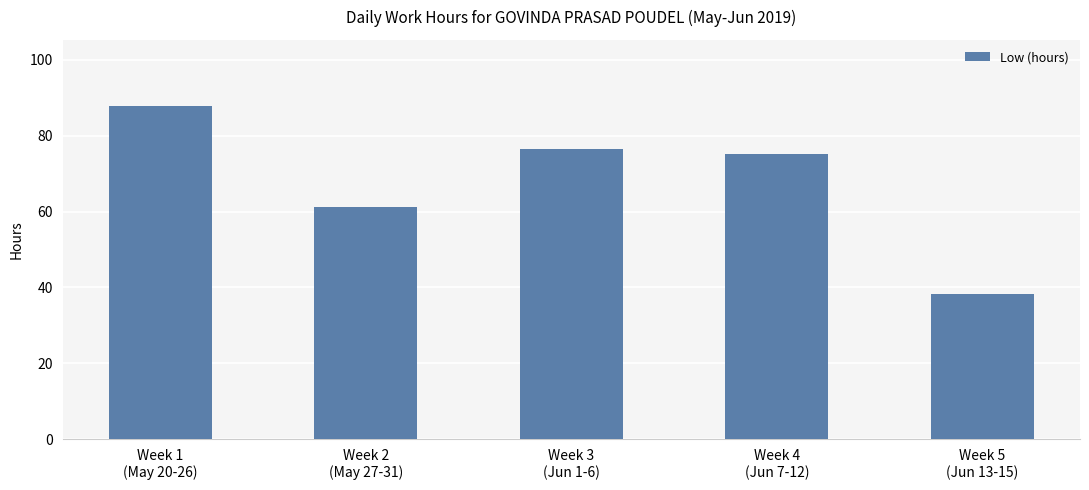

Which has a higher value, Week 5
(Jun 13-15) or Week 3
(Jun 1-6)?

Week 3
(Jun 1-6)